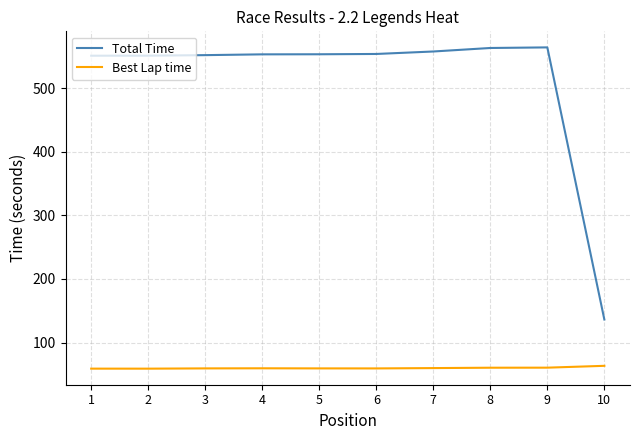

List the series in order of their overall mean, lowest first.

Best Lap time, Total Time